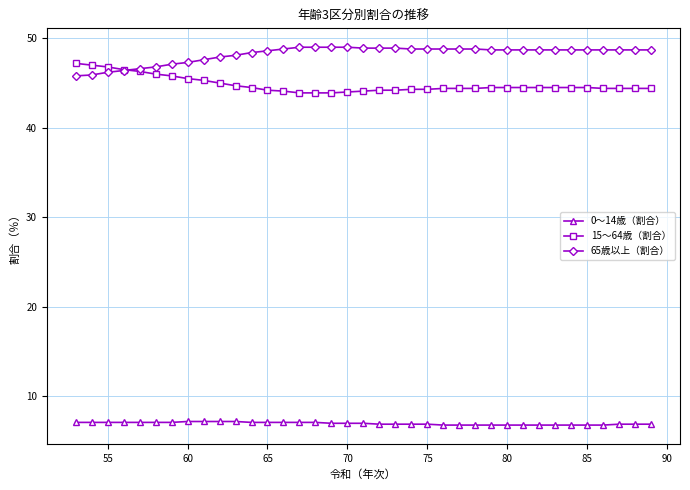

True or false: 0～14歳（割合） and 65歳以上（割合） intersect in this chart.

False